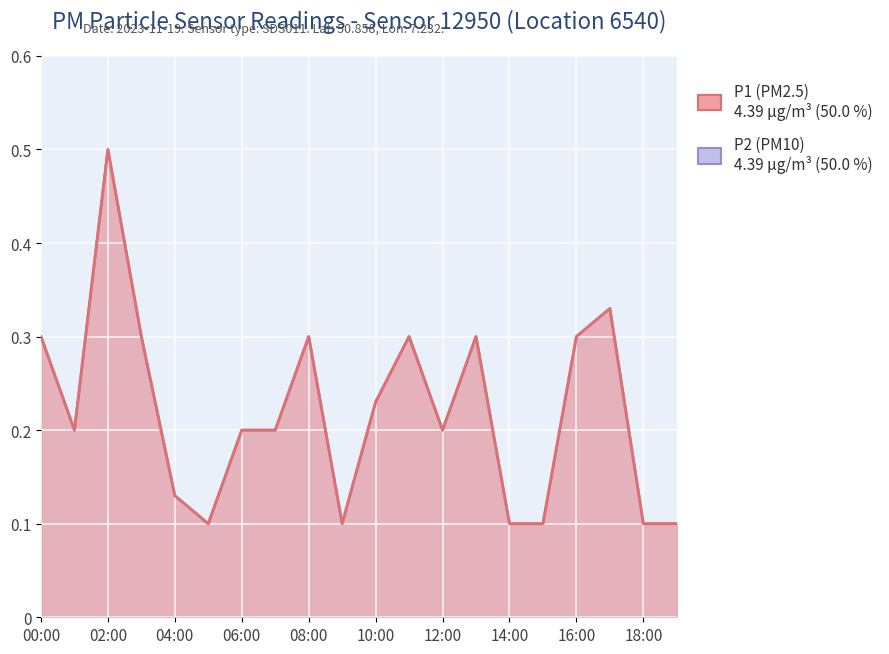

Which series changed the most between 12:00 and 18:00?

P1